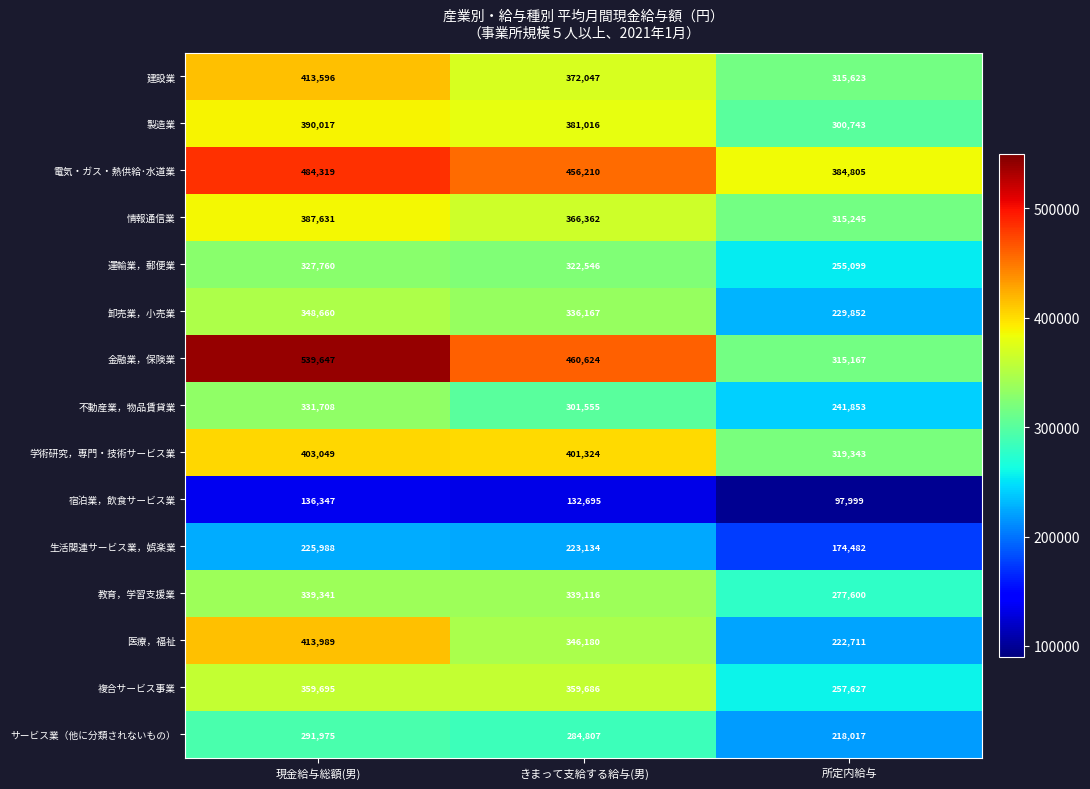

At 現金給与総額(男), list the series in order from largest to smallest.

金融業，保険業, 電気・ガス・熱供給･水道業, 医療，福祉, 建設業, 学術研究，専門・技術サービス業, 製造業, 情報通信業, 複合サービス事業, 卸売業，小売業, 教育，学習支援業, 不動産業，物品賃貸業, 運輸業，郵便業, サービス業（他に分類されないもの）, 生活関連サービス業，娯楽業, 宿泊業，飲食サービス業